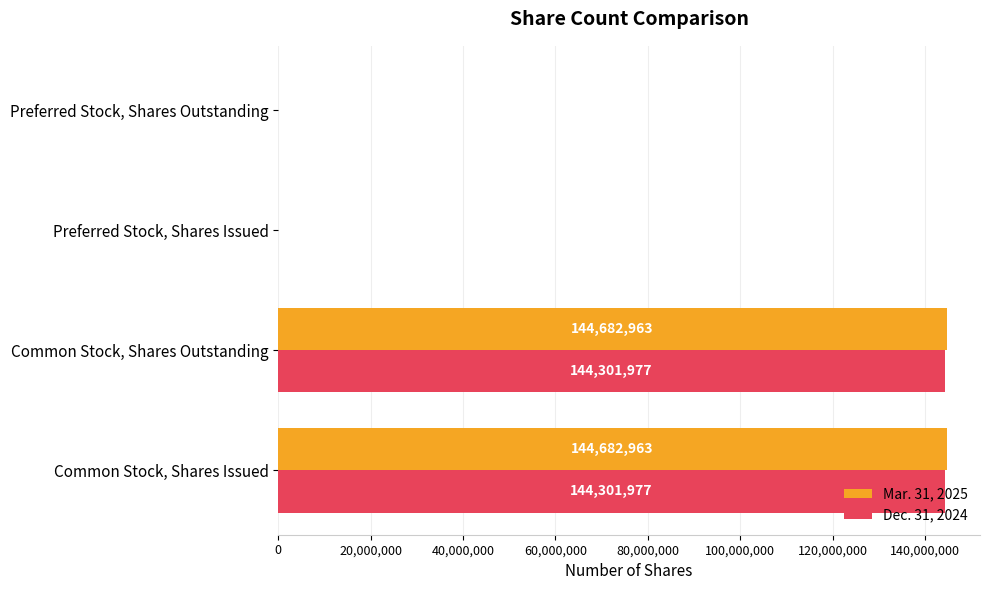

How many Dec. 31, 2024 values are between 0 and 144301977?

4